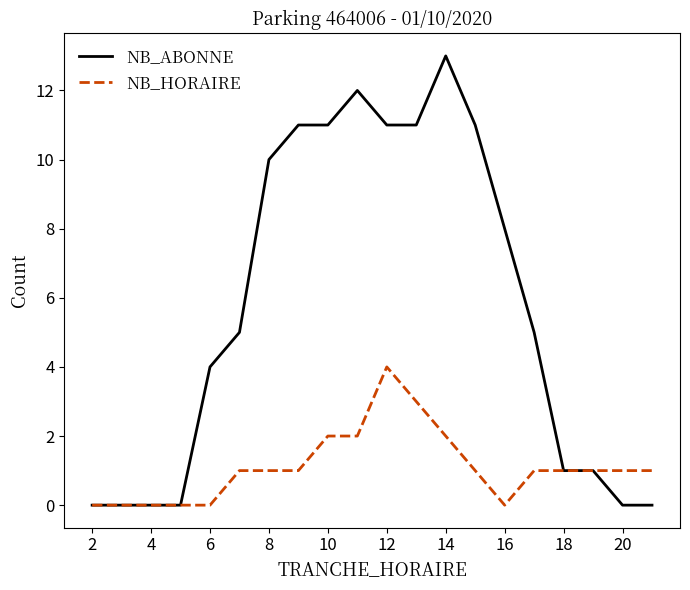

What is the maximum value shown in the chart?

13